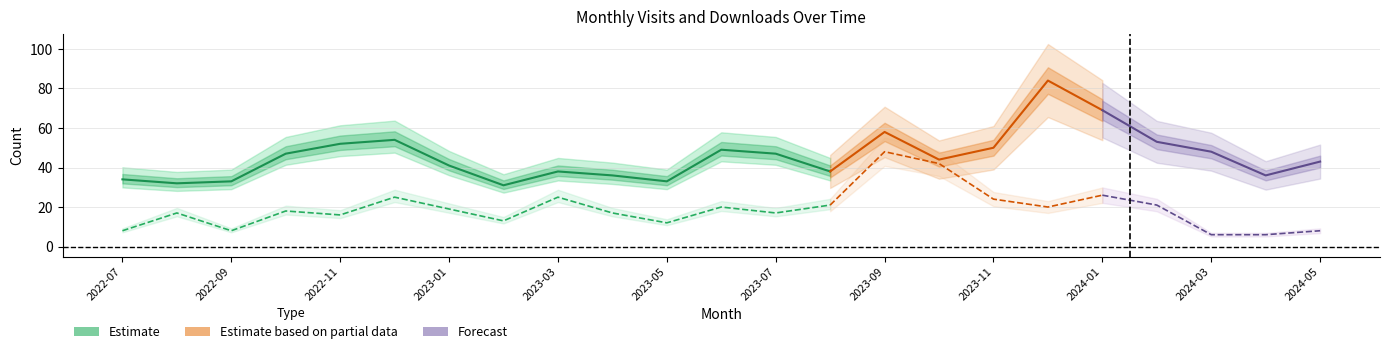

Rank the categories by monthly_visit value from highest to lowest.

2023-12, 2024-01, 2023-09, 2022-12, 2024-02, 2022-11, 2023-11, 2023-06, 2024-03, 2022-10, 2023-07, 2023-10, 2024-05, 2023-01, 2023-03, 2023-08, 2023-04, 2024-04, 2022-07, 2022-09, 2023-05, 2022-08, 2023-02